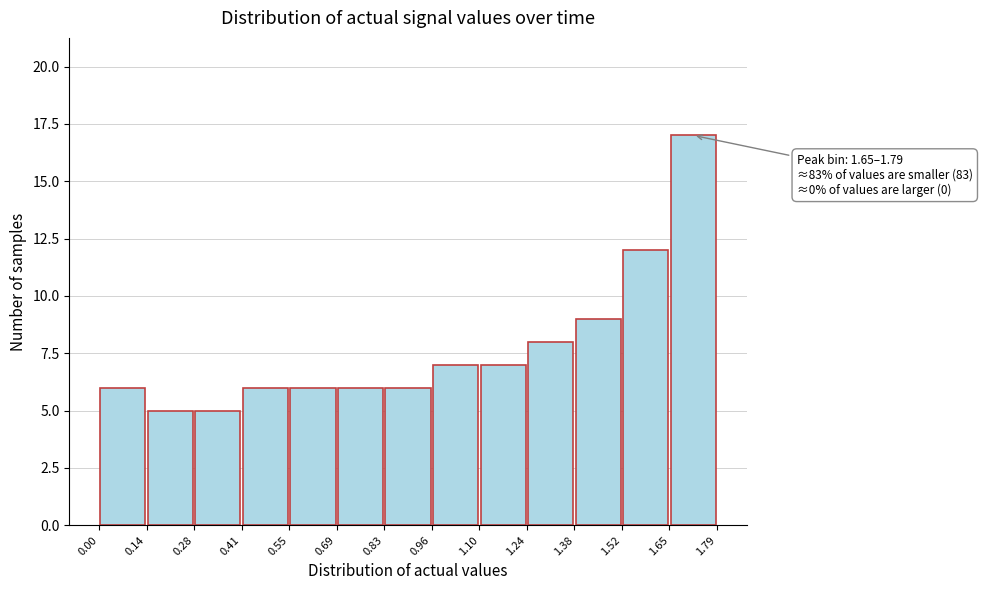

Which range on the x-axis has the tallest bar?

1.65 to 1.79